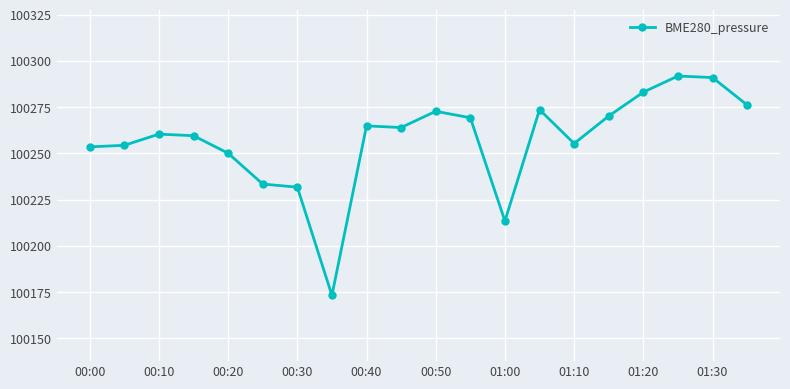

What is the difference between the maximum and minimum values?

118.5